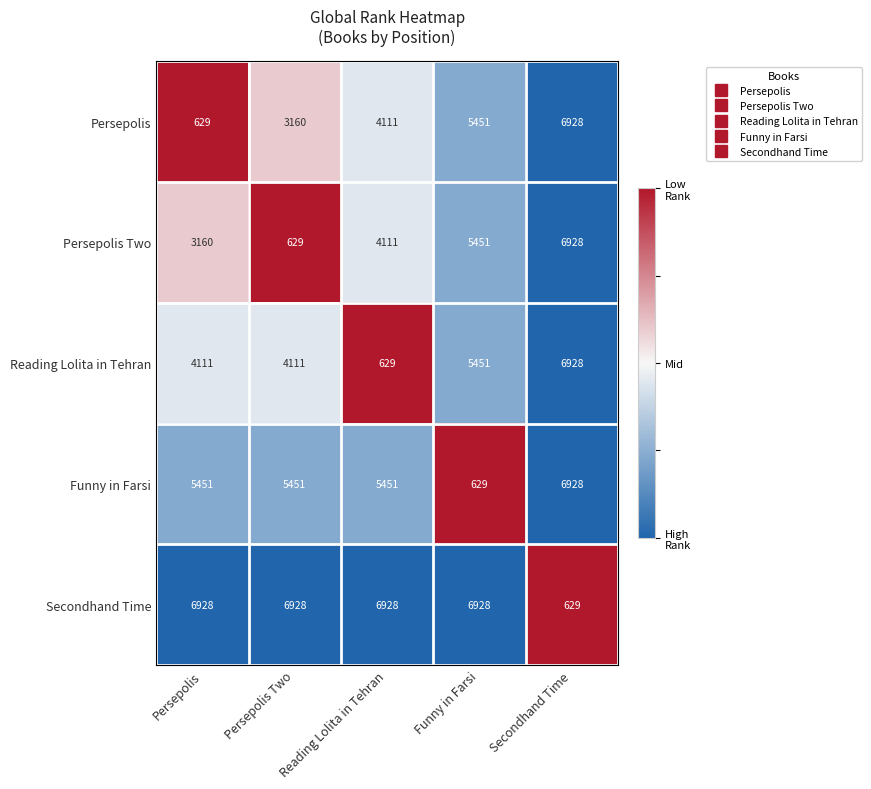

What is the sum of all Funny in Farsi values?

23910